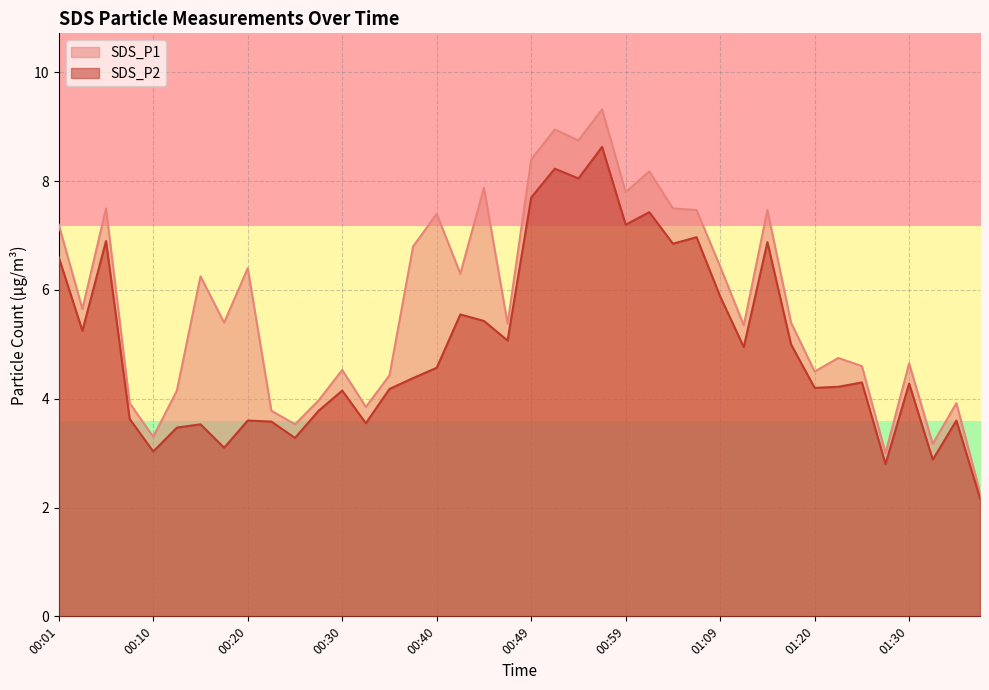

How many lines are shown in the chart?

2